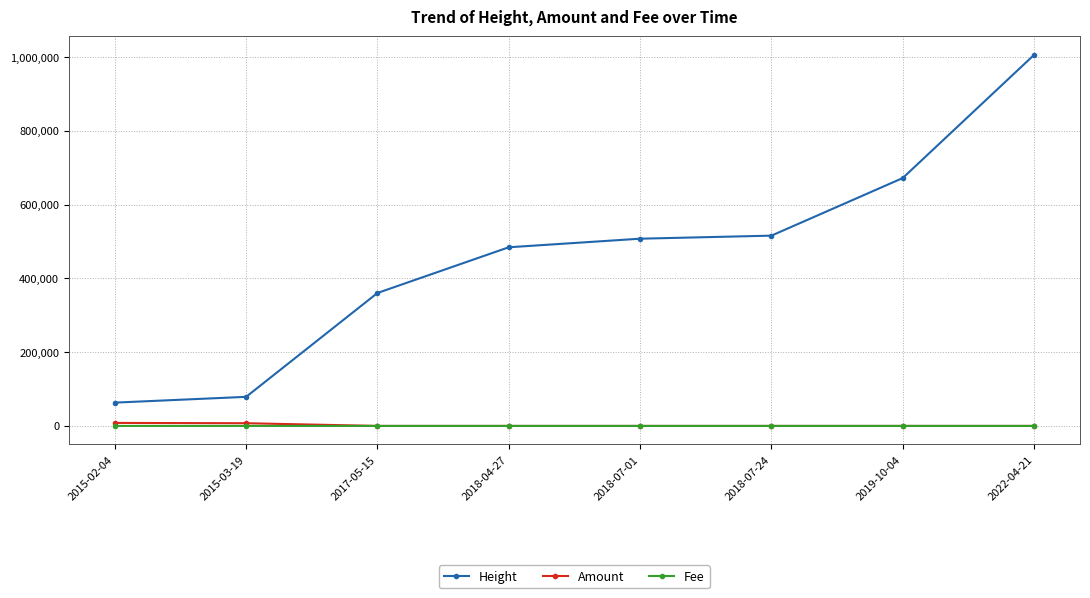

Which series has the largest range (max minus min)?

Height